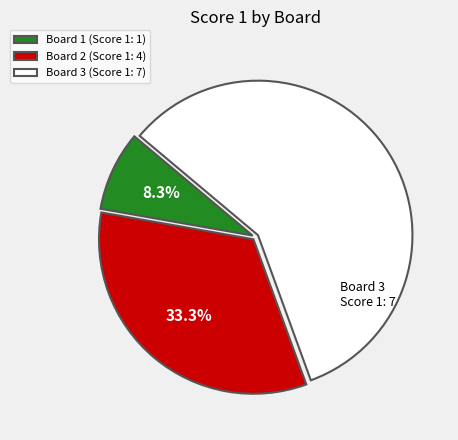

To the nearest percent, what is the combined percentage of Board 1 and Board 2?

42%